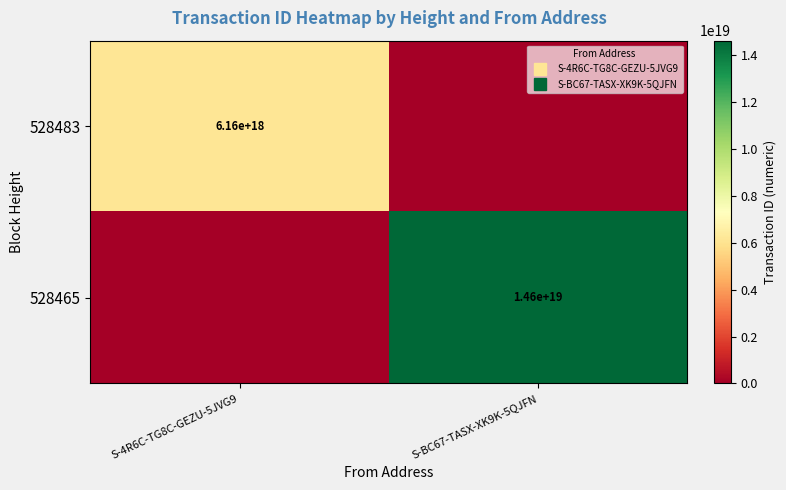

What is the difference between the 528465 values at S-BC67-TASX-XK9K-5QJFN and S-4R6C-TG8C-GEZU-5JVG9?

14623141430935134208